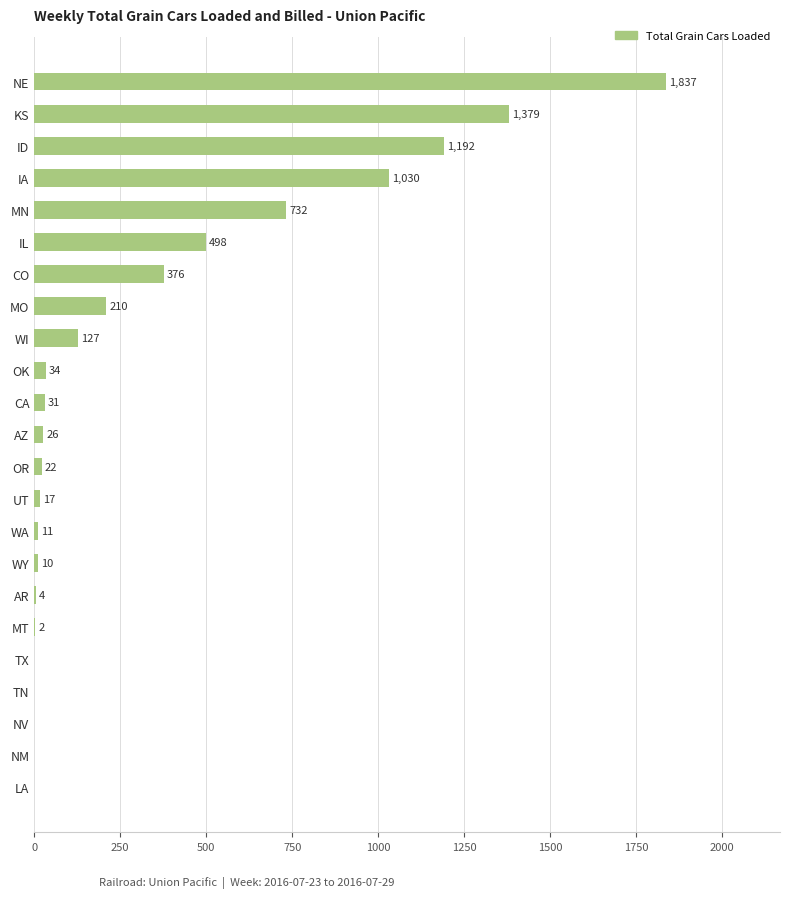

What is the change in value from WY to NV?

-10